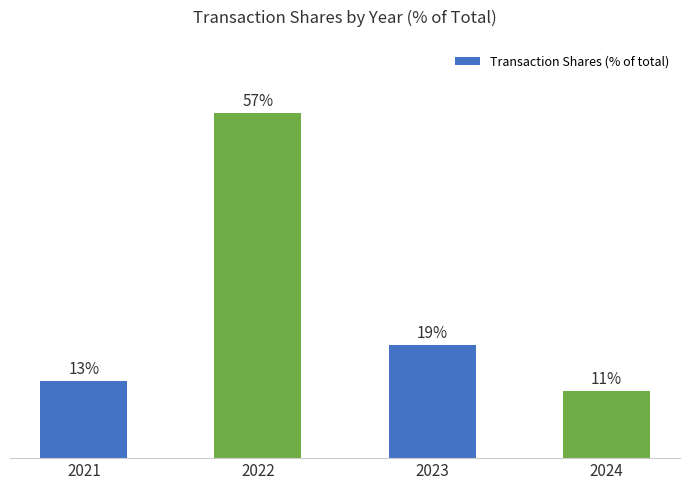

Are the bars horizontal?

No